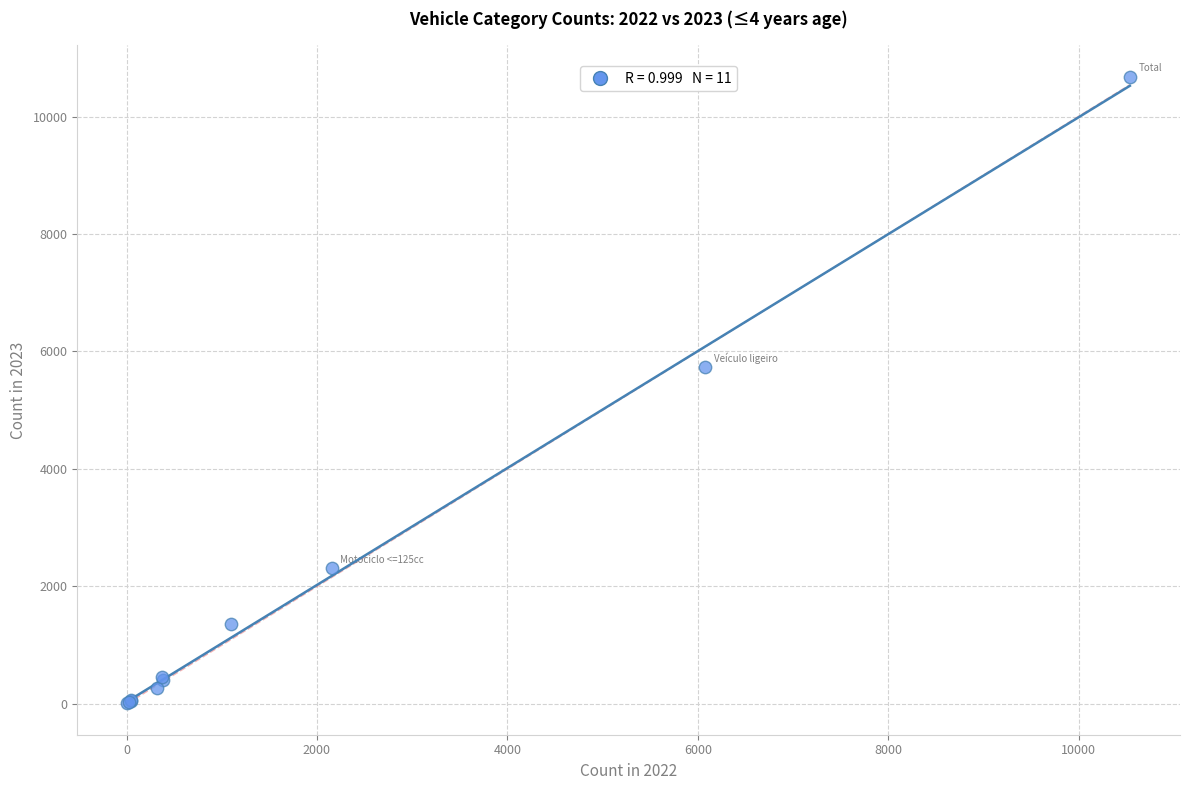

What Y value in the scatter plot is closest to 5344?

5733